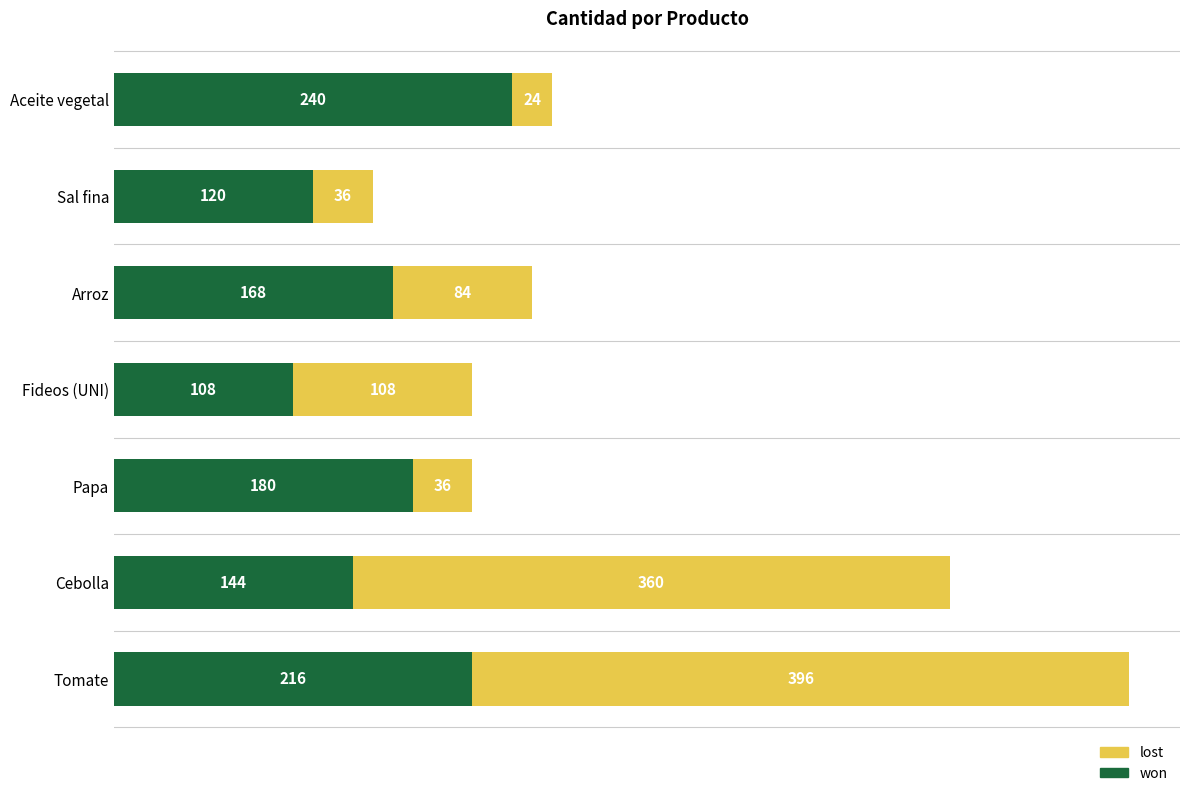

List the labels in order of won value, largest first.

Aceite vegetal, Tomate, Papa, Arroz, Cebolla, Sal fina, Fideos (UNI)